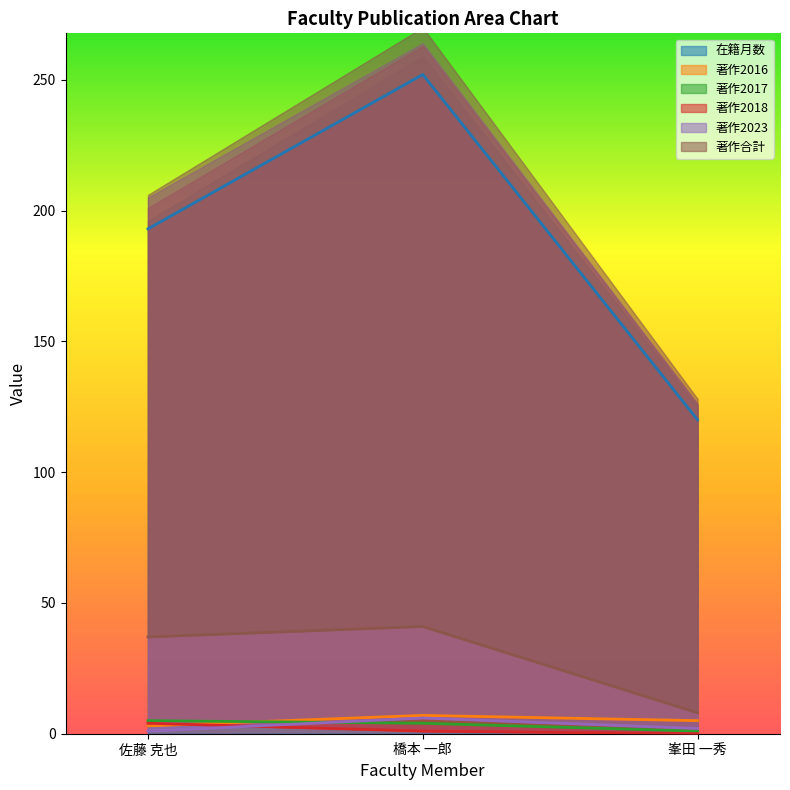

At which label is 在籍月数 closest to 186?

佐藤 克也